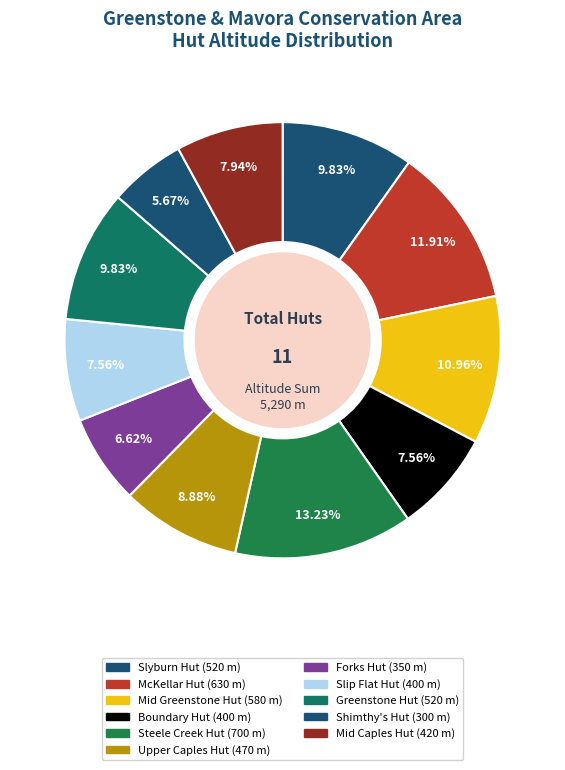

Is there a majority slice in this chart?

No